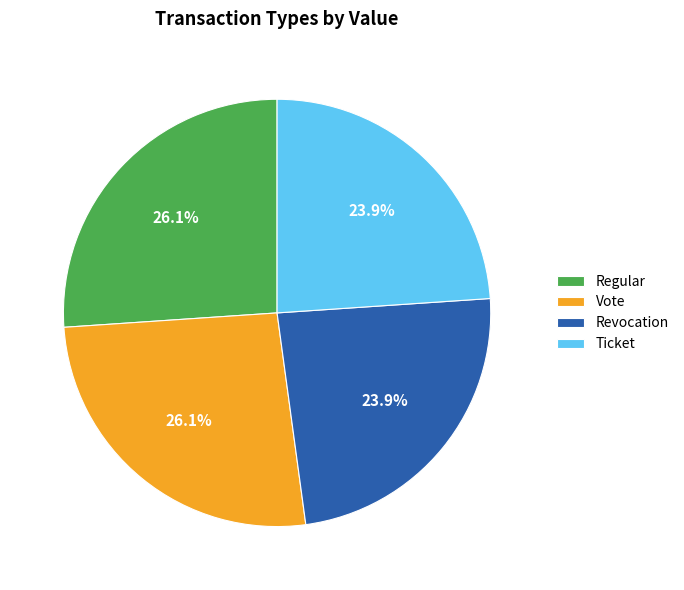

True or false: Vote accounts for 40% of the total.

False